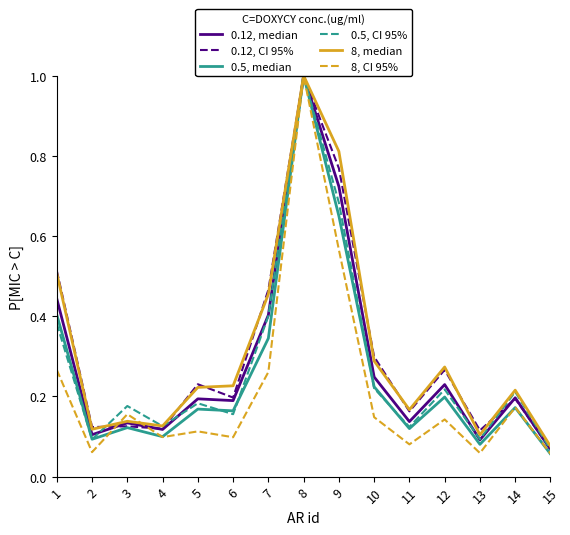

The value of 8, CI 95% at 9 is 0.6. True or false?

True